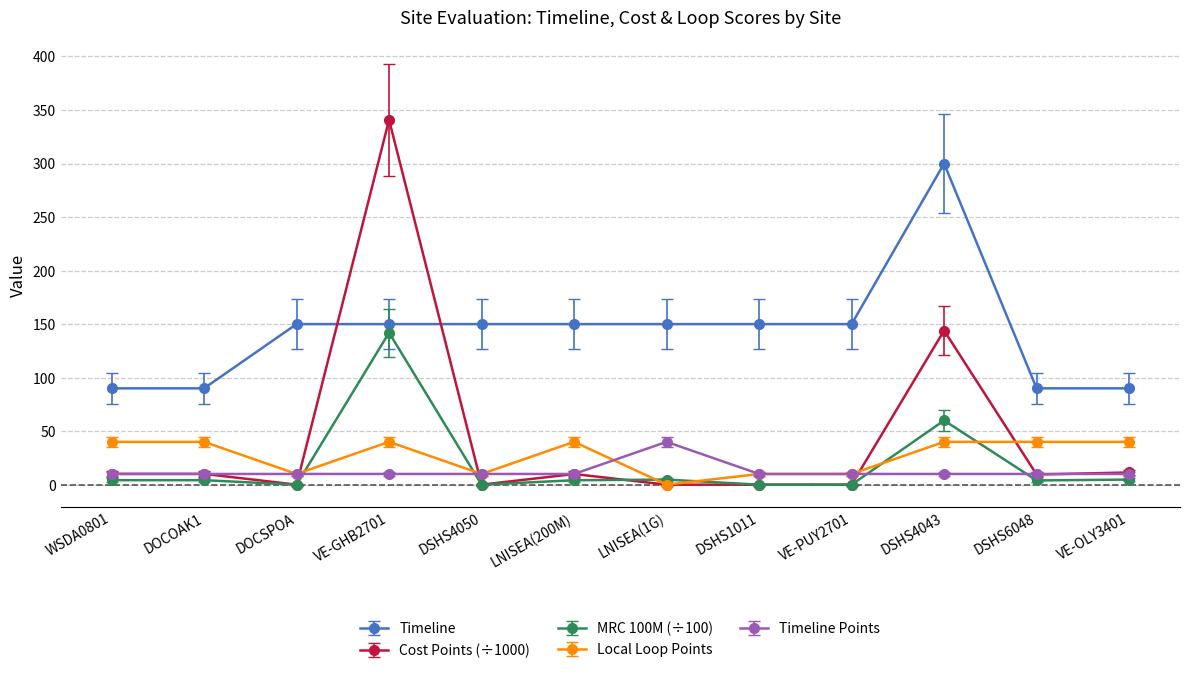

Which series changed the most between VE-GHB2701 and LNISEA(200M)?

Cost Points (÷1000)